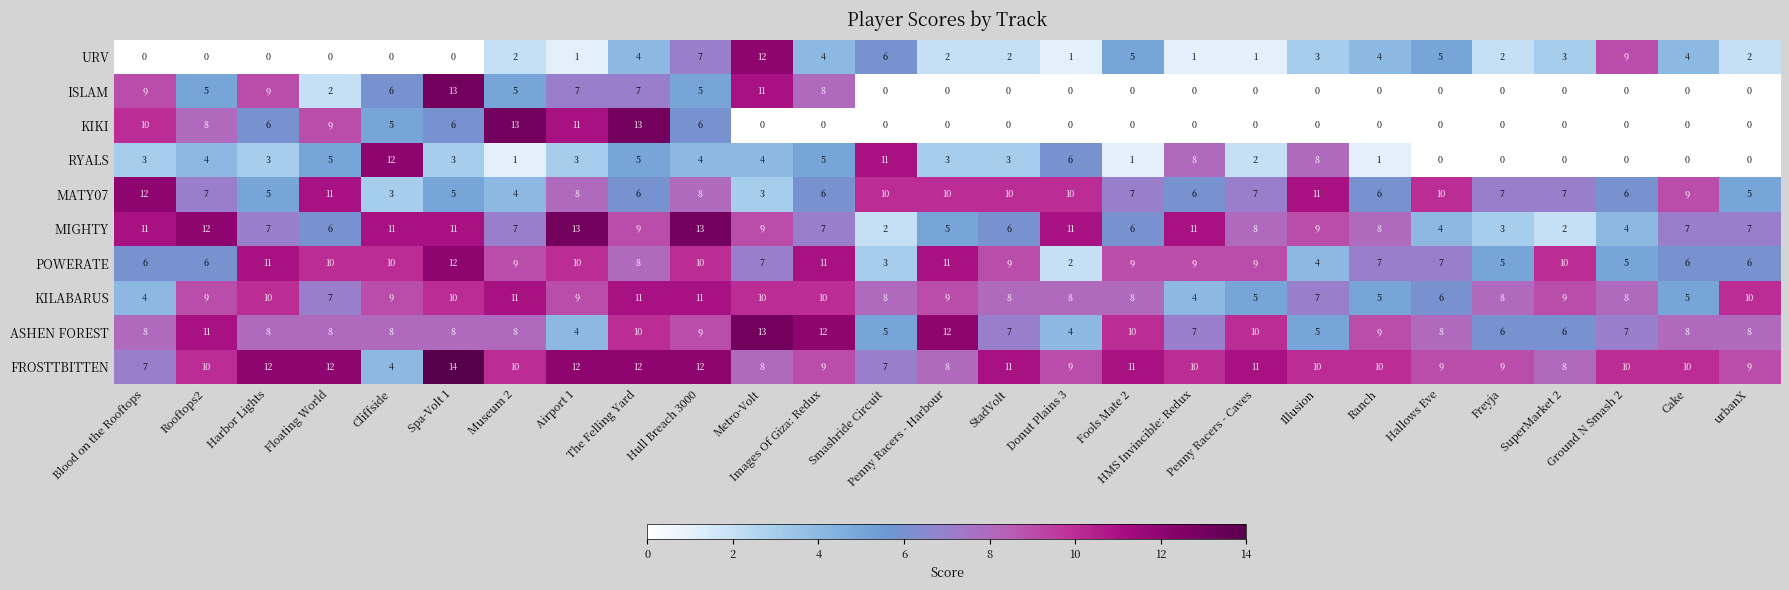

What is the sum of the MIGHTY values at Illusion and Smashride Circuit?

11